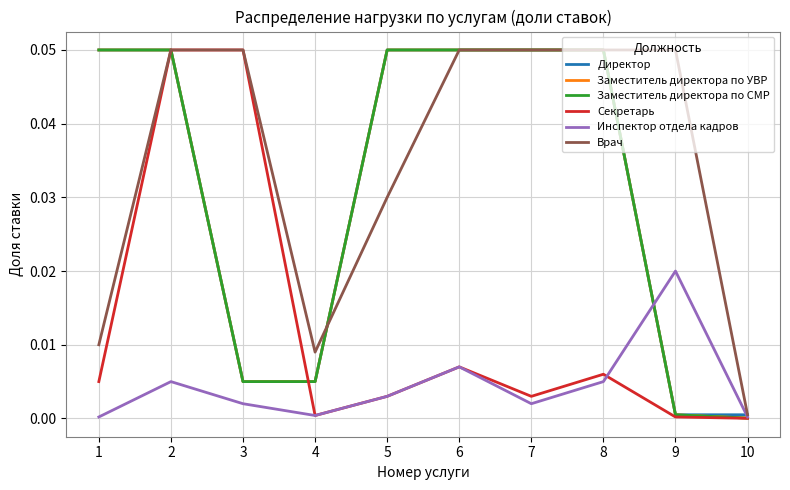

At which label does Заместитель директора по УВР reach its minimum?

10